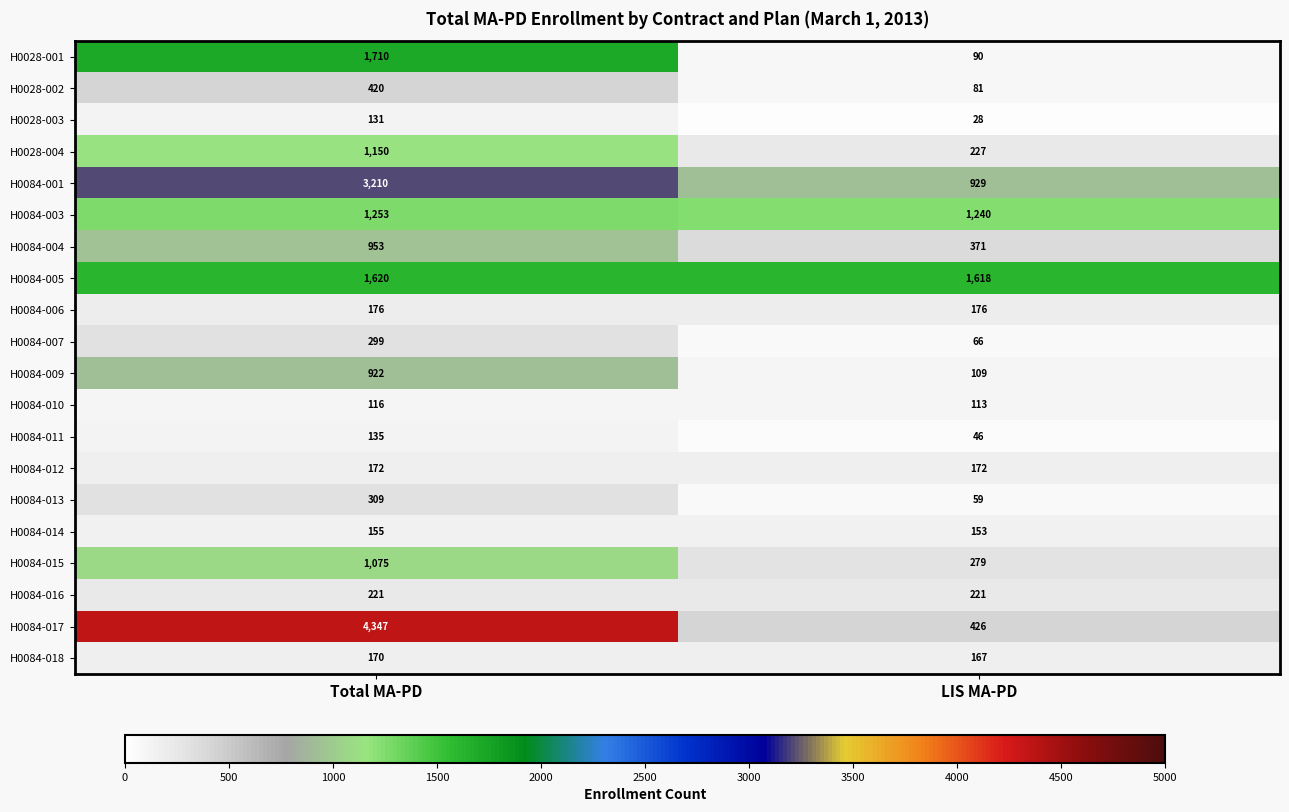

The value of H0028-004 at Total MA-PD is 2045. True or false?

False